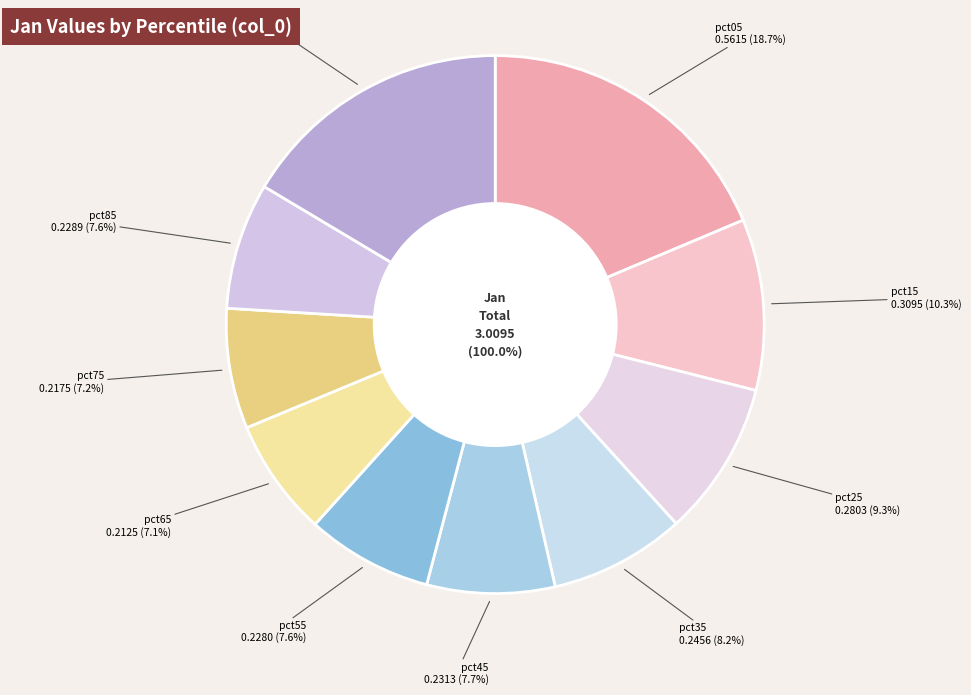

Which category has the biggest portion of the pie?

pct05